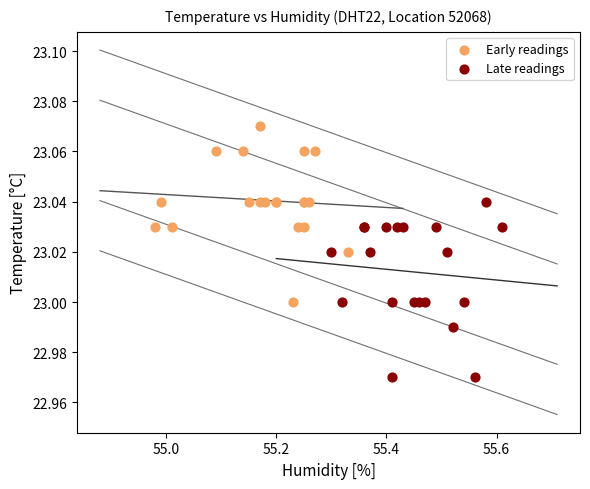

Which series reaches the minimum Y coordinate?

Late readings